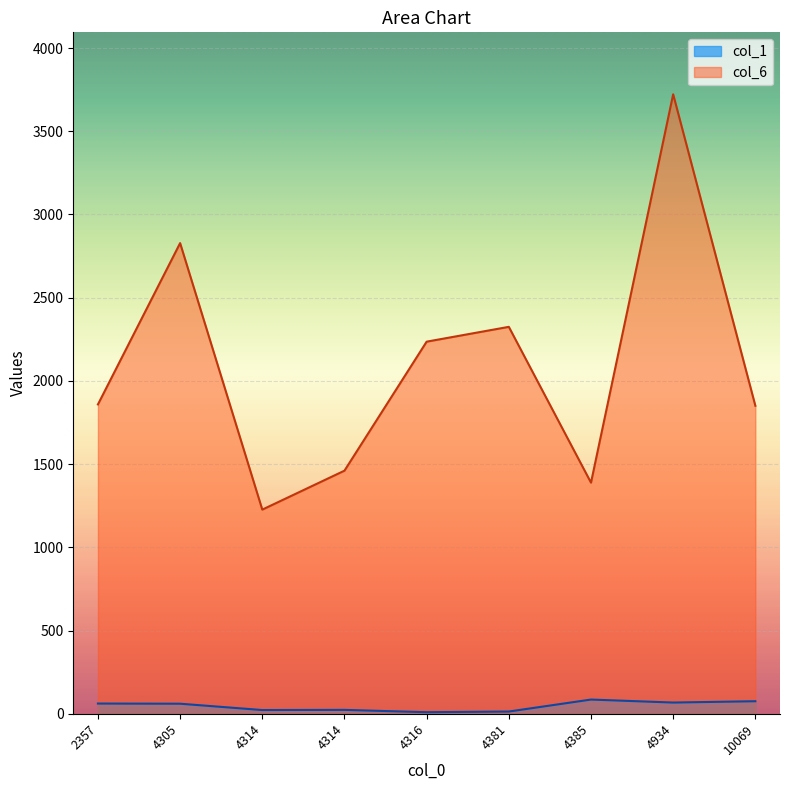

What is the greatest value displayed?

3722